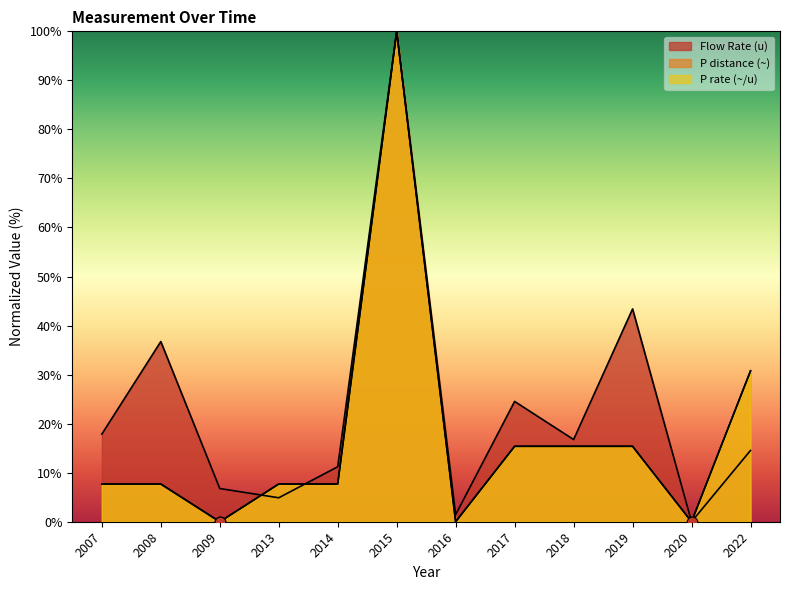

Which series has the largest total across all categories?

Flow Rate (u)